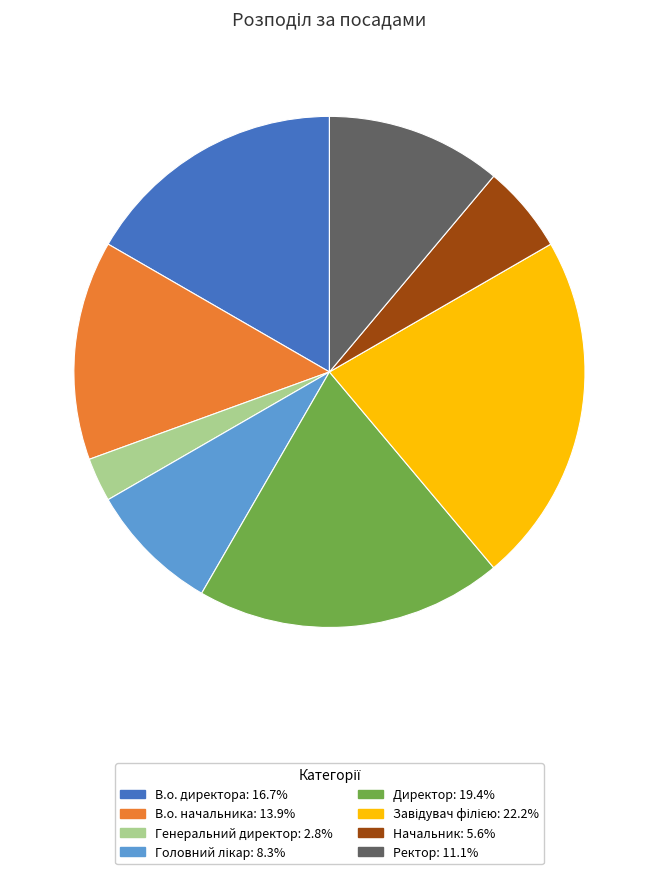

Count the number of slices in the pie.

8